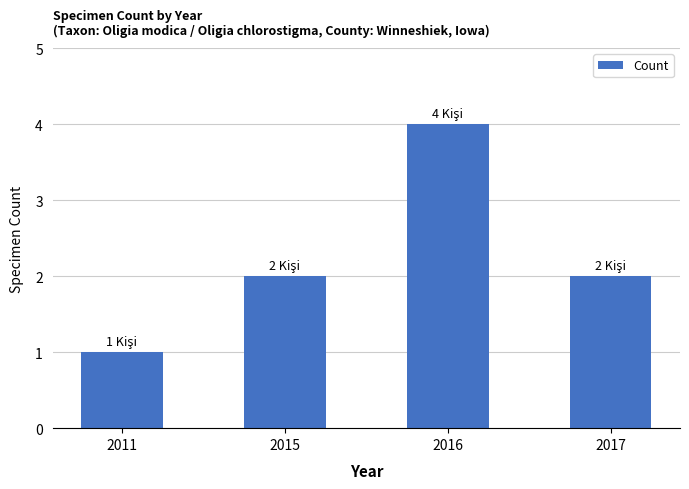

Which has a higher value, 2017 or 2011?

2017